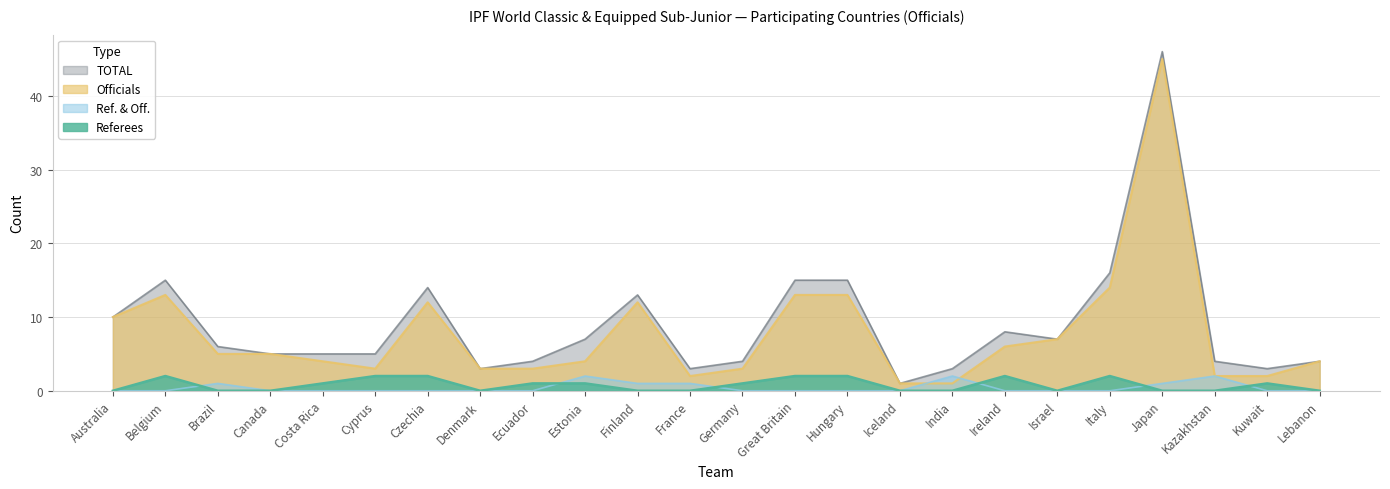

After their last crossing, which series has the higher values: Officials or Ref. & Off.?

Officials